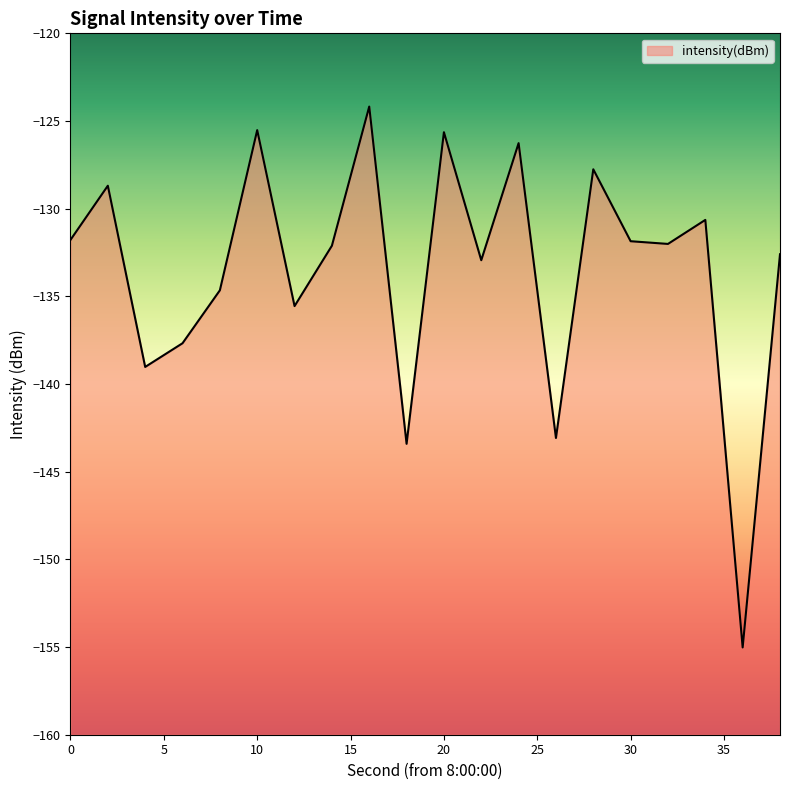

At which label is the value closest to -139?

4